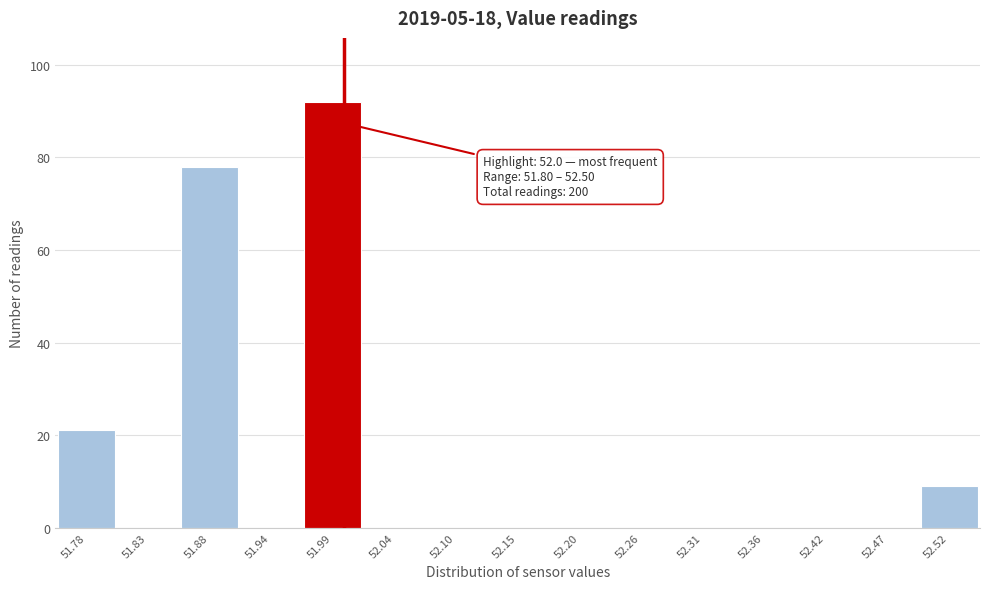

Which range on the x-axis has the tallest bar?

51.96 to 52.02